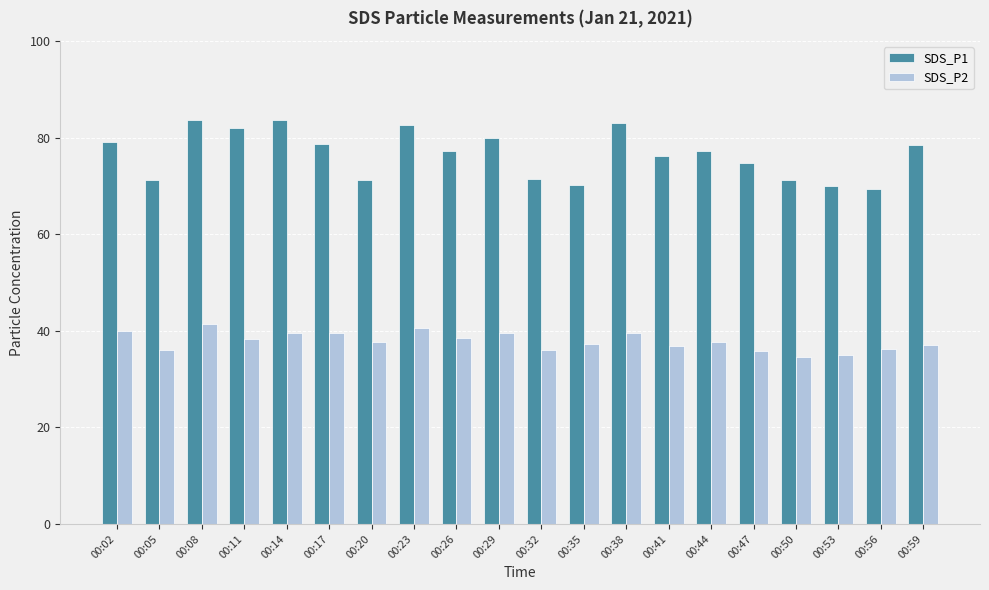

What is the maximum value for SDS_P1?

83.6